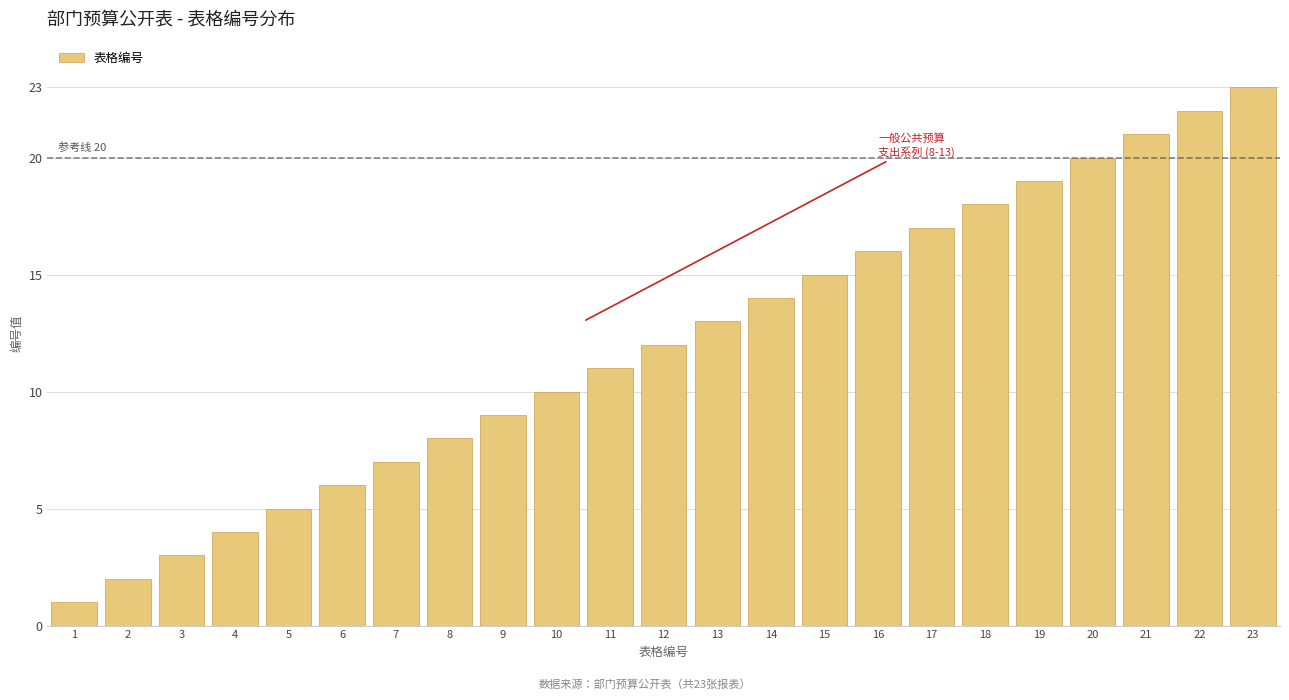

Rank the categories by value from lowest to highest.

1, 2, 3, 4, 5, 6, 7, 8, 9, 10, 11, 12, 13, 14, 15, 16, 17, 18, 19, 20, 21, 22, 23